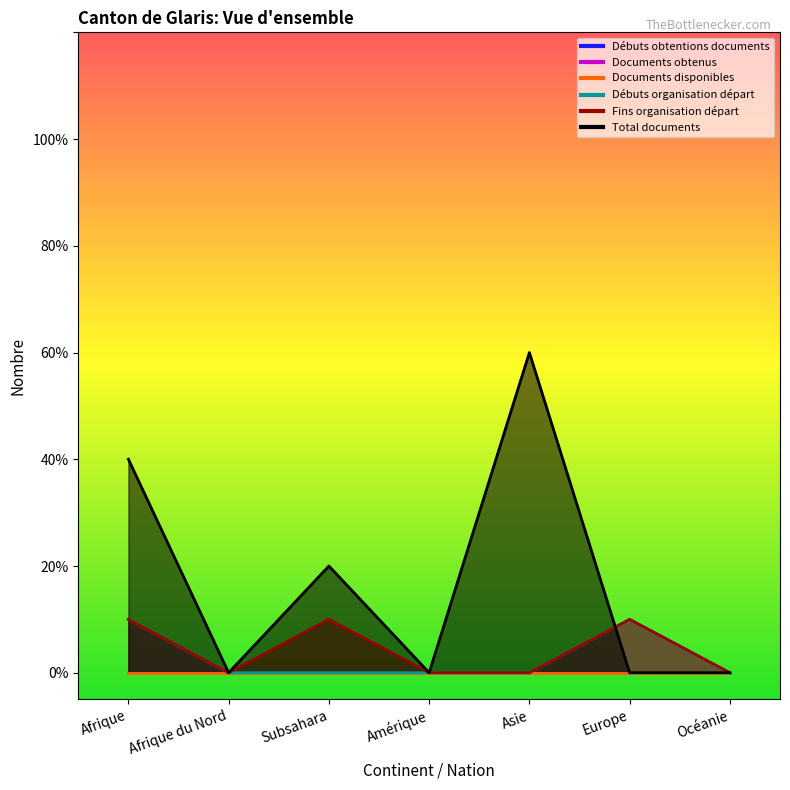

True or false: Débuts organisation départ and Fins organisation départ intersect in this chart.

False